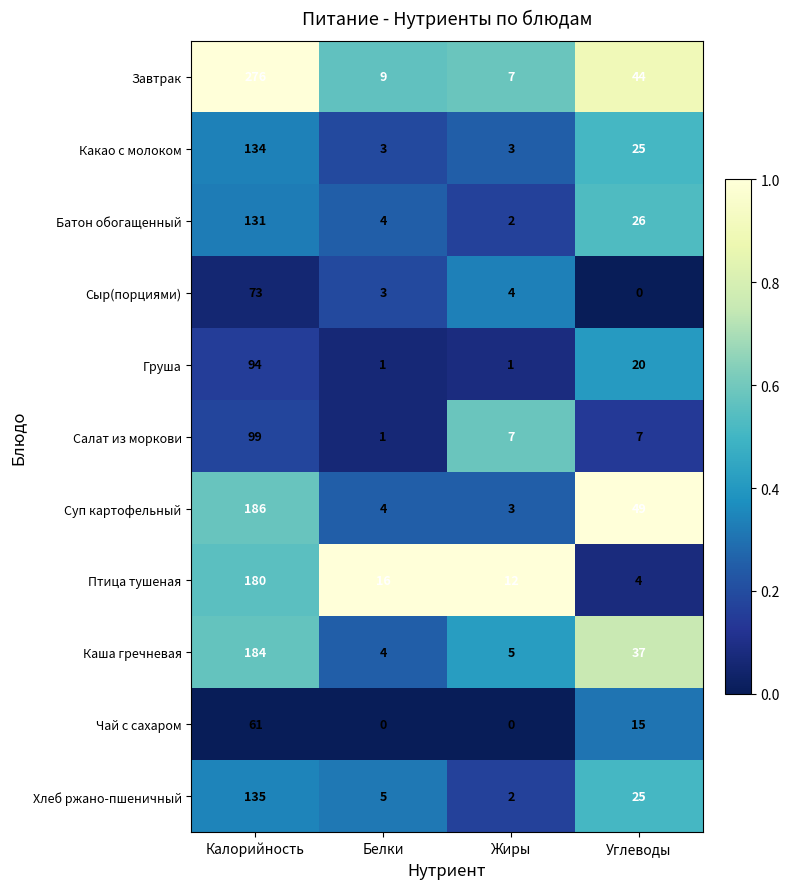

True or false: Сыр(порциями) has a value of 1 at Белки.

False